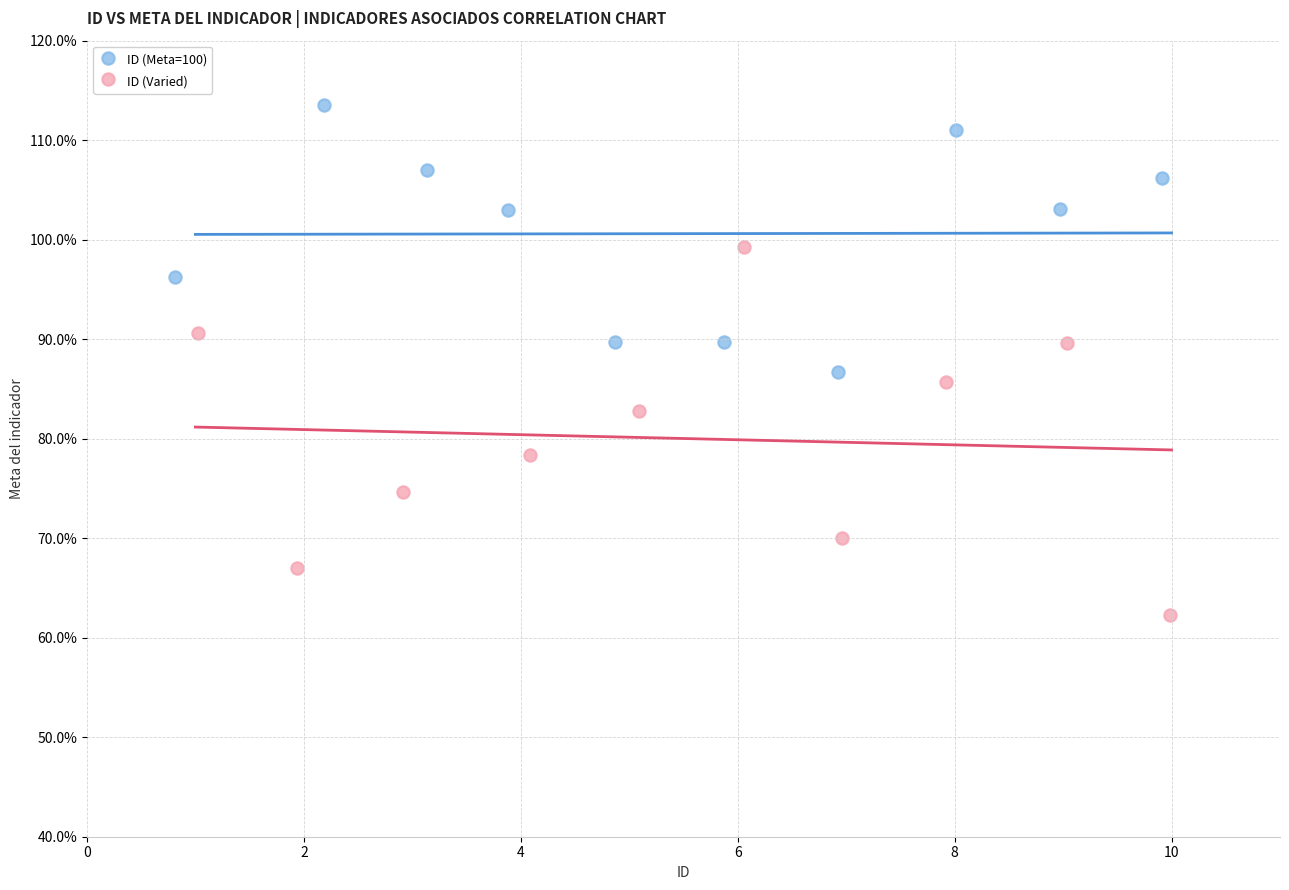

Which series has the widest spread of Y values?

ID (Varied)